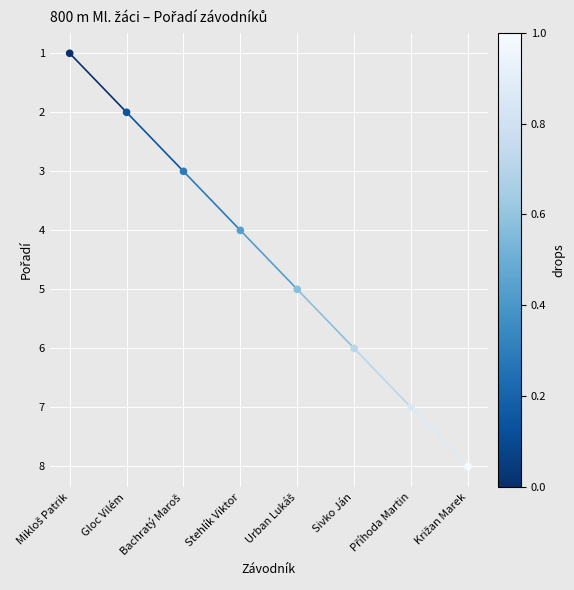

What is the range of Y values (max minus min)?

7